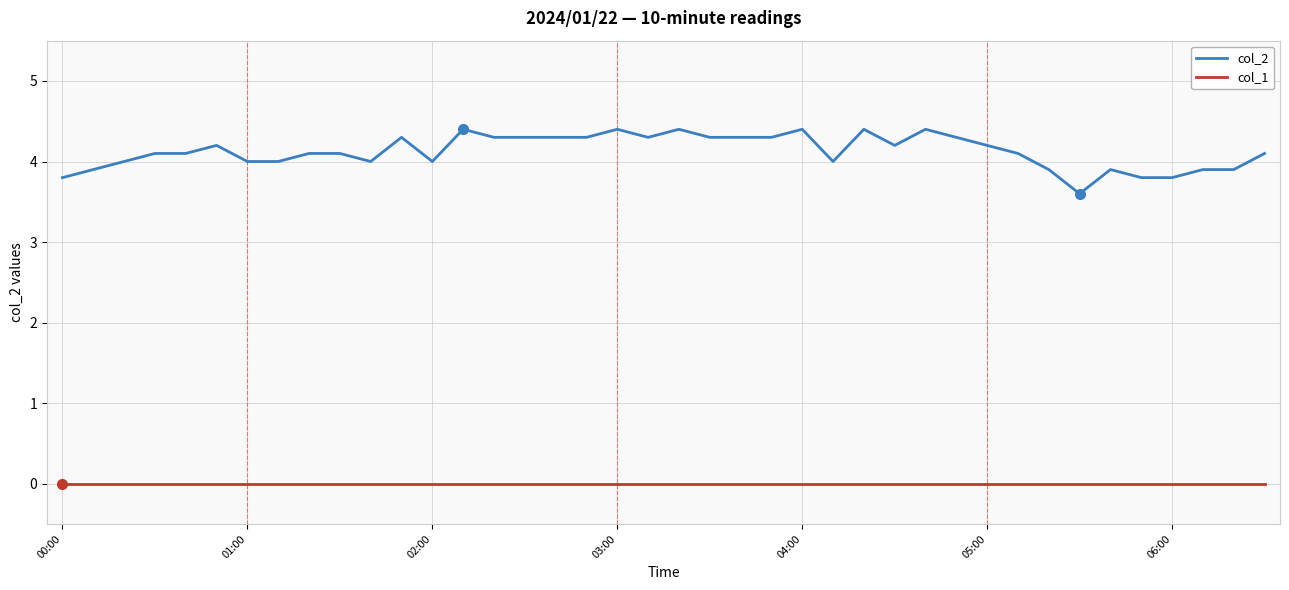

Which series has the widest spread of values?

col_2